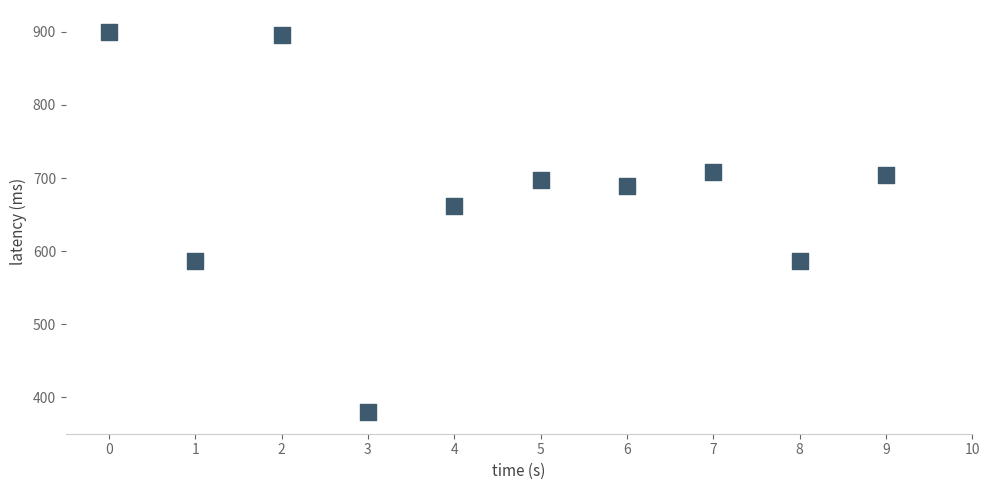

What Y value in the scatter plot is closest to 640?

661.6